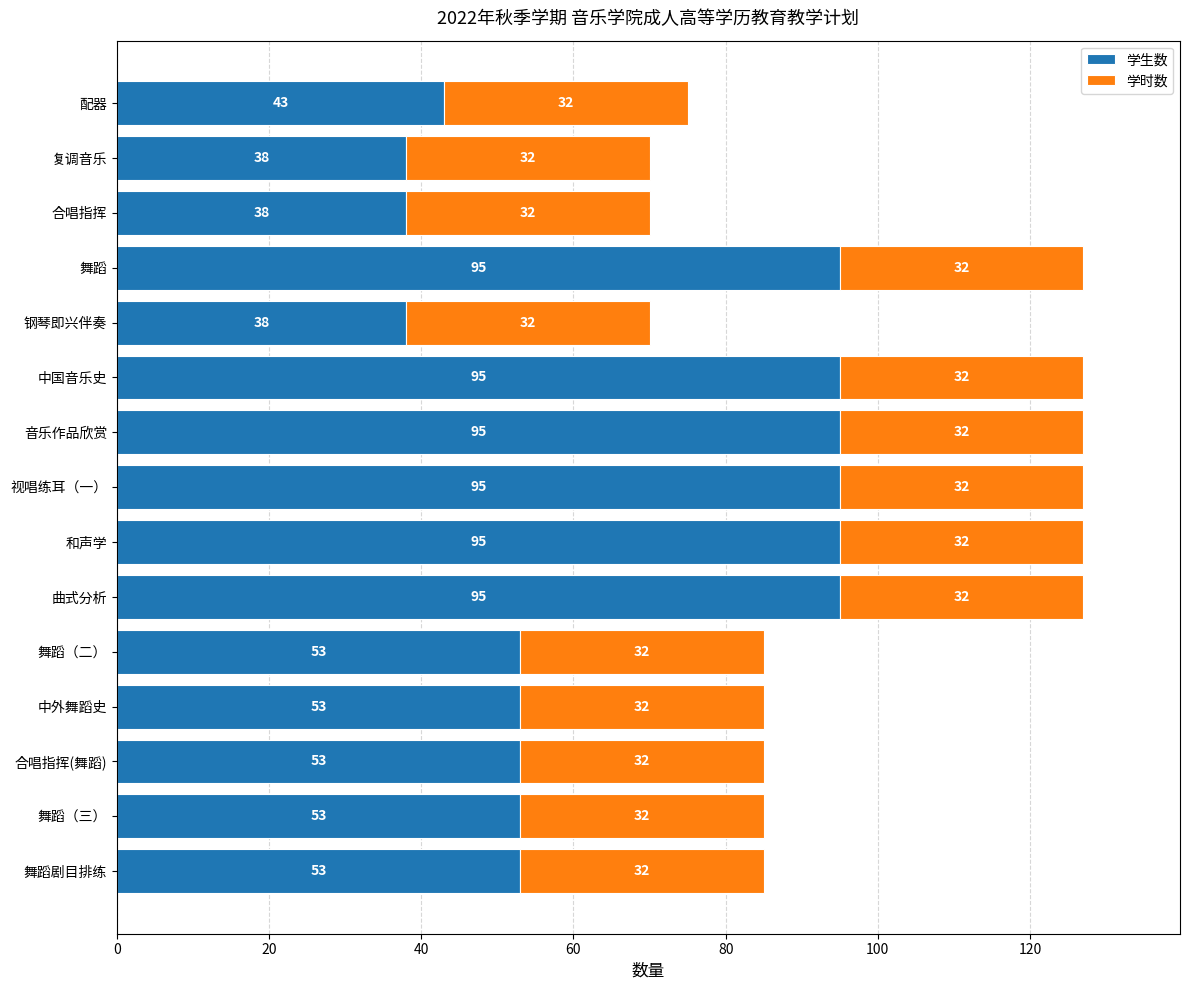

What is the total value across all series at 舞蹈剧目排练?

85